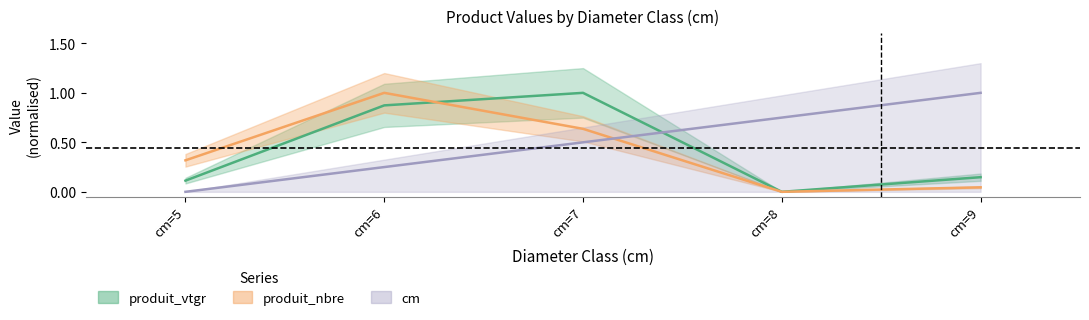

How many data points does each series have?

5